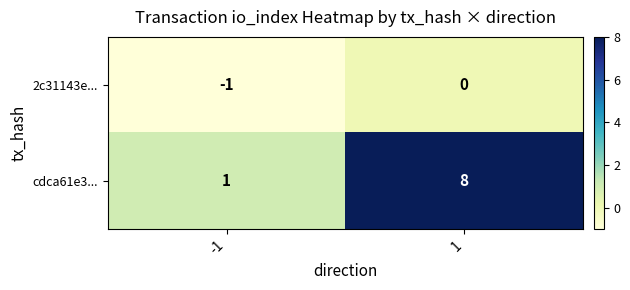

Which series has the largest range (max minus min)?

cdca61e3...